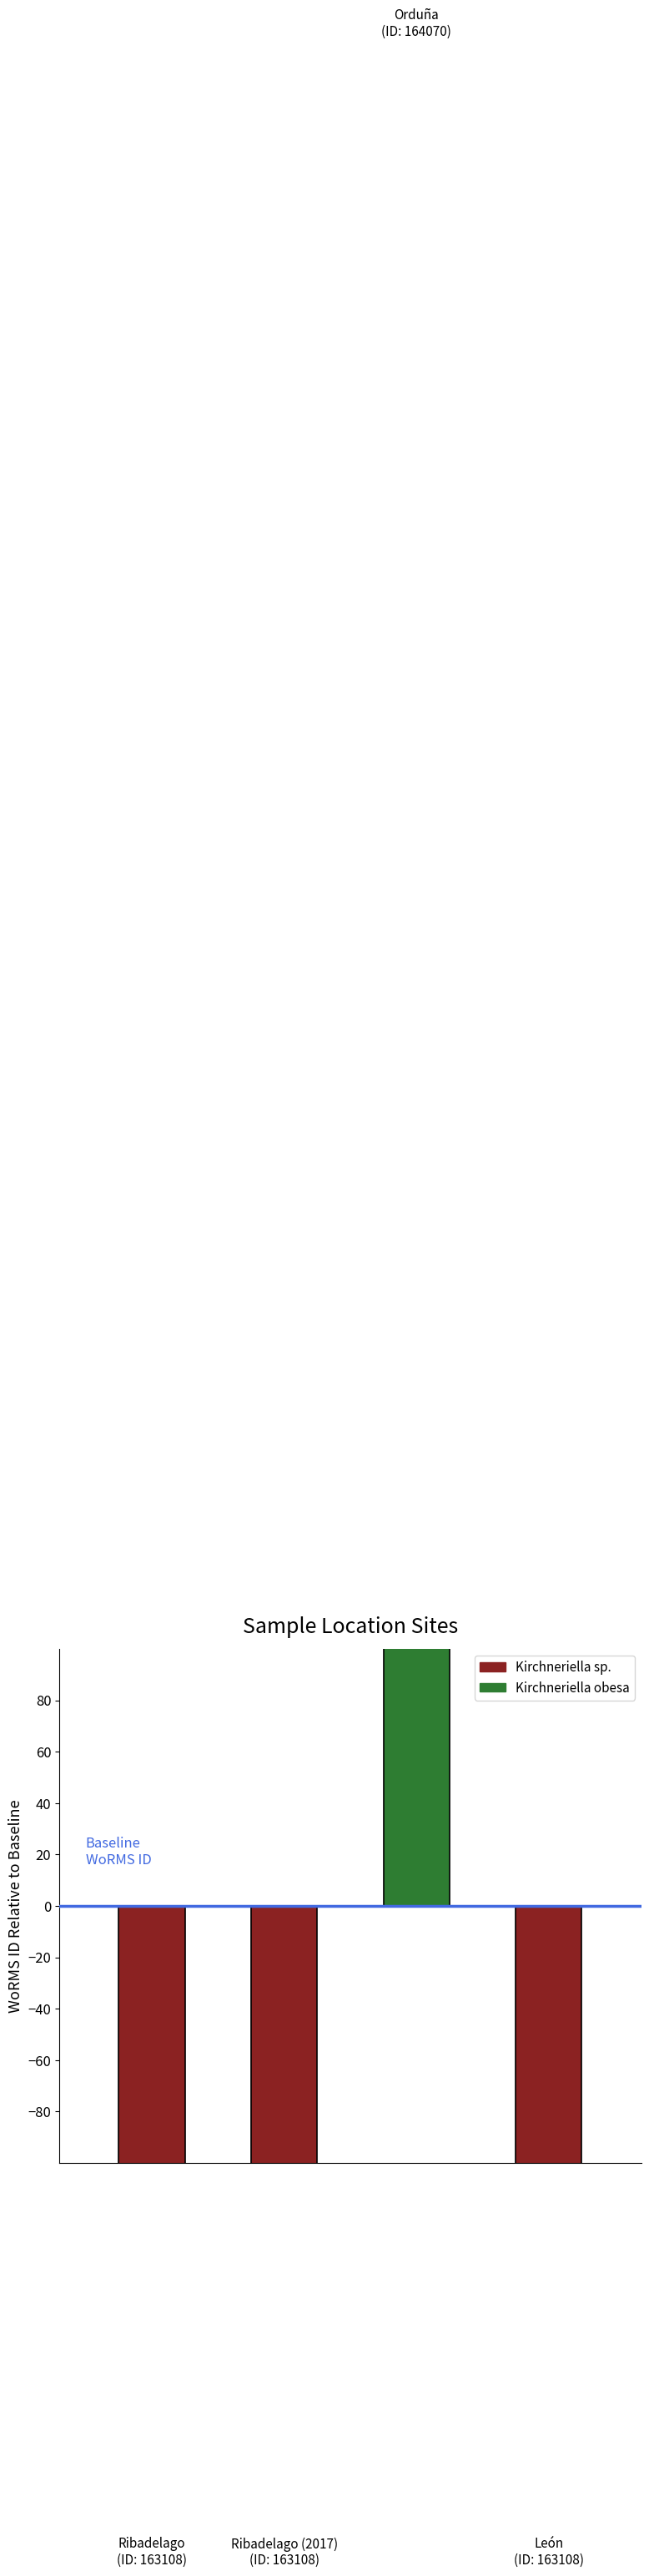

How many bars are there in total?

4